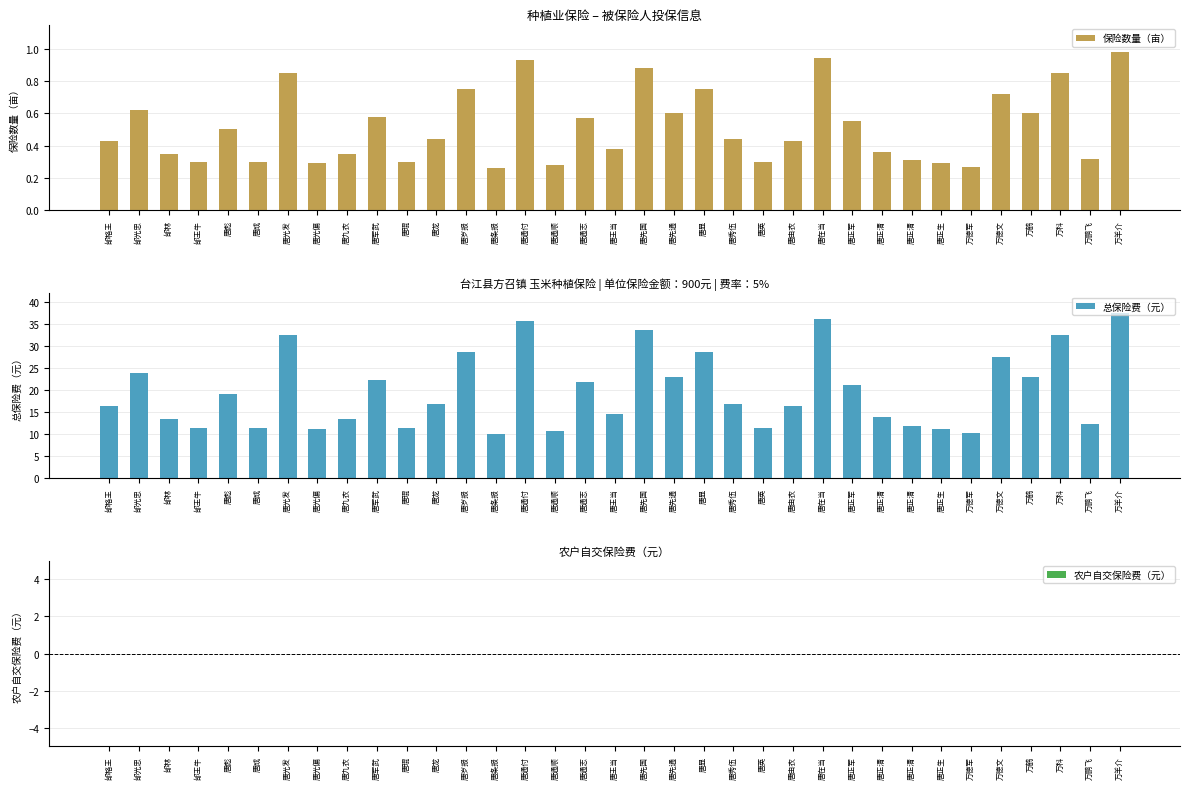

What is the sum of all 保险数量（亩） values?

18.1